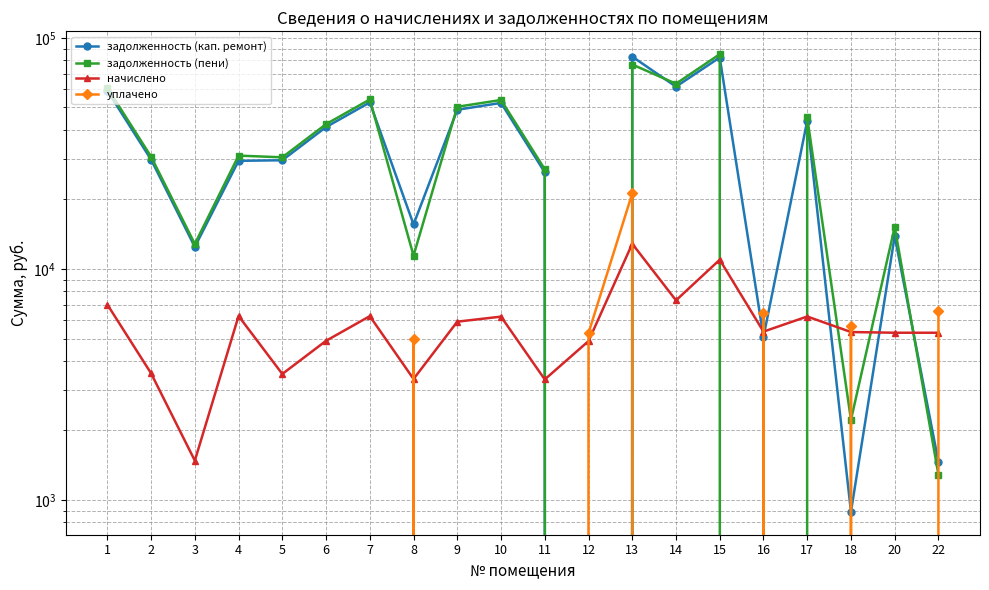

Which series has the largest range (max minus min)?

задолженность (пени)